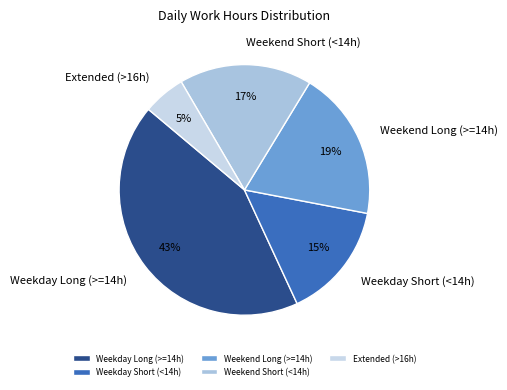

To the nearest percent, what is the difference between the largest and smallest slice percentages?

38%